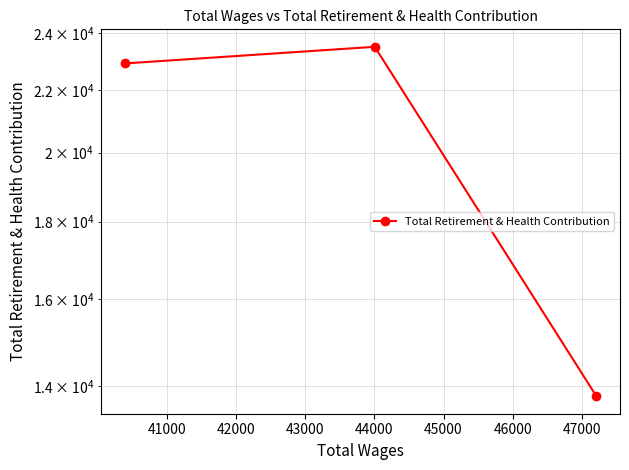

What is the sum of all values?

60220